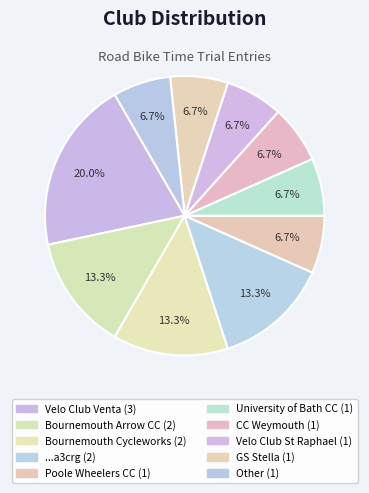

True or false: Bournemouth Cycleworks accounts for 13% of the total.

True